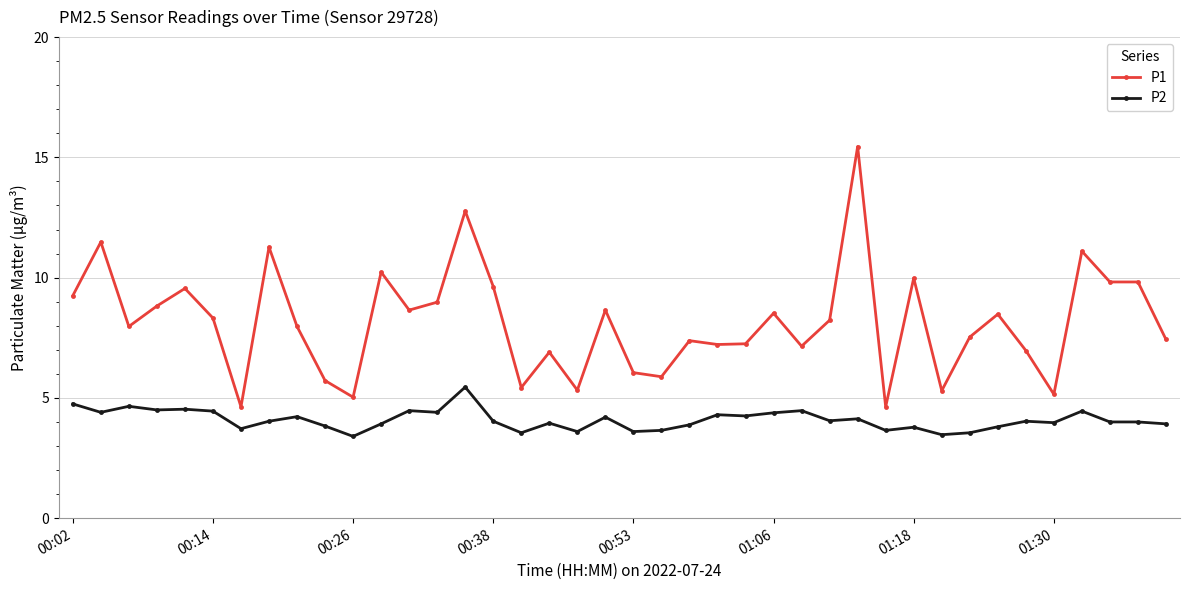

Which series has the largest total across all categories?

P1